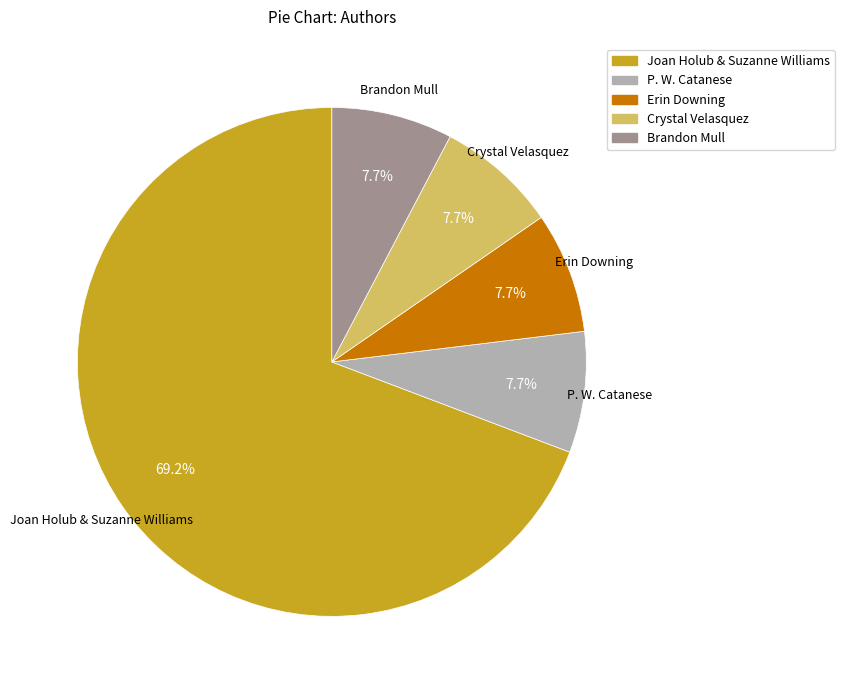

True or false: Crystal Velasquez accounts for 1% of the total.

False